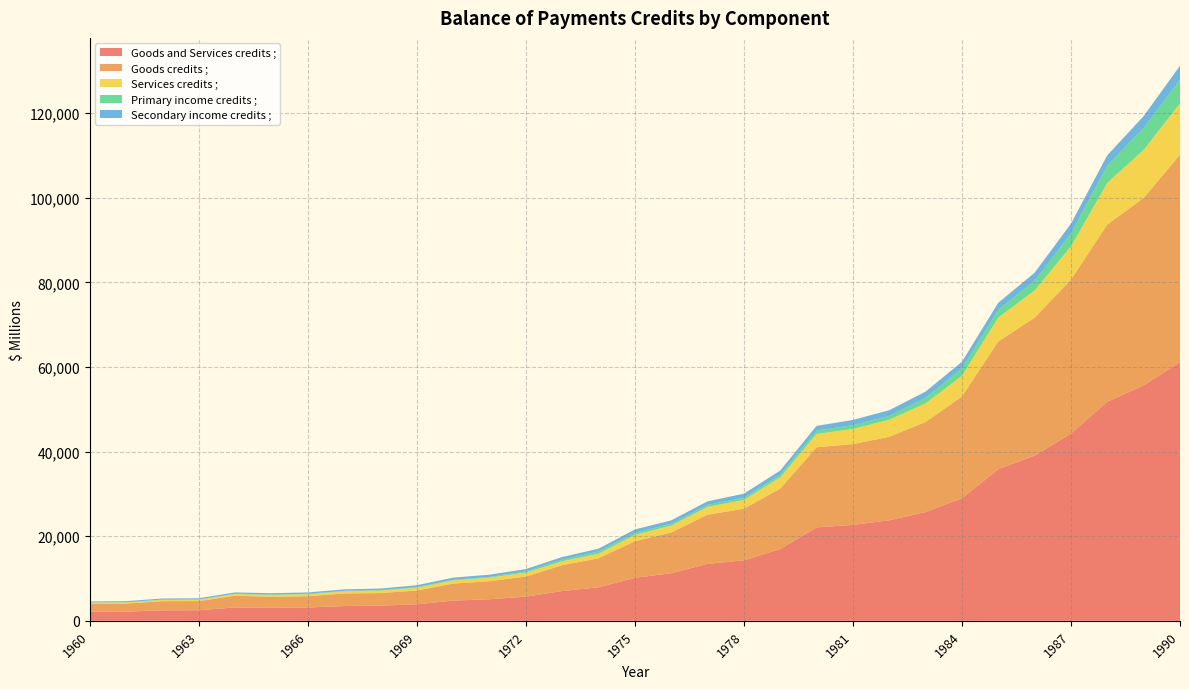

Reading left to right, transcribe all the data shown in this chart.

Goods and Services credits ;: 1960=2155	1961=2176	1962=2476	1963=2497	1964=3169	1965=3061	1966=3148	1967=3496	1968=3586	1969=3909	1970=4781	1971=5103	1972=5704	1973=7040	1974=7925	1975=10160	1976=11253	1977=13469	1978=14295	1979=16968	1980=22093	1981=22682	1982=23774	1983=25709	1984=28970	1985=35848	1986=39059	1987=44264	1988=51780	1989=55675	1990=61170
Goods credits ;: 1960=1906	1961=1892	1962=2173	1963=2166	1964=2775	1965=2616	1966=2667	1967=2966	1968=2980	1969=3254	1970=4014	1971=4261	1972=4766	1973=6110	1974=6861	1975=8656	1976=9628	1977=11618	1978=12208	1979=14292	1980=18946	1981=19095	1982=19742	1983=21313	1984=24049	1985=30200	1986=32603	1987=36406	1988=41915	1989=44292	1990=49027
Services credits ;: 1960=249	1961=284	1962=303	1963=331	1964=394	1965=445	1966=481	1967=530	1968=606	1969=655	1970=767	1971=842	1972=938	1973=930	1974=1064	1975=1504	1976=1625	1977=1851	1978=2087	1979=2676	1980=3147	1981=3587	1982=4032	1983=4396	1984=4921	1985=5648	1986=6456	1987=7858	1988=9865	1989=11383	1990=12143
Primary income credits ;: 1960=47	1961=55	1962=73	1963=69	1964=85	1965=110	1966=103	1967=112	1968=108	1969=139	1970=148	1971=177	1972=250	1973=387	1974=551	1975=482	1976=429	1977=469	1978=505	1979=610	1980=799	1981=899	1982=871	1983=1294	1984=1742	1985=1829	1986=2293	1987=3050	1988=4082	1989=5177	1990=5615
Secondary income credits ;: 1960=219	1961=240	1962=254	1963=273	1964=291	1965=301	1966=311	1967=331	1968=351	1969=454	1970=494	1971=528	1972=571	1973=620	1974=653	1975=794	1976=811	1977=844	1978=960	1979=973	1980=1106	1981=1228	1982=1373	1983=1481	1984=1553	1985=1674	1986=1894	1987=2322	1988=2434	1989=2799	1990=3301